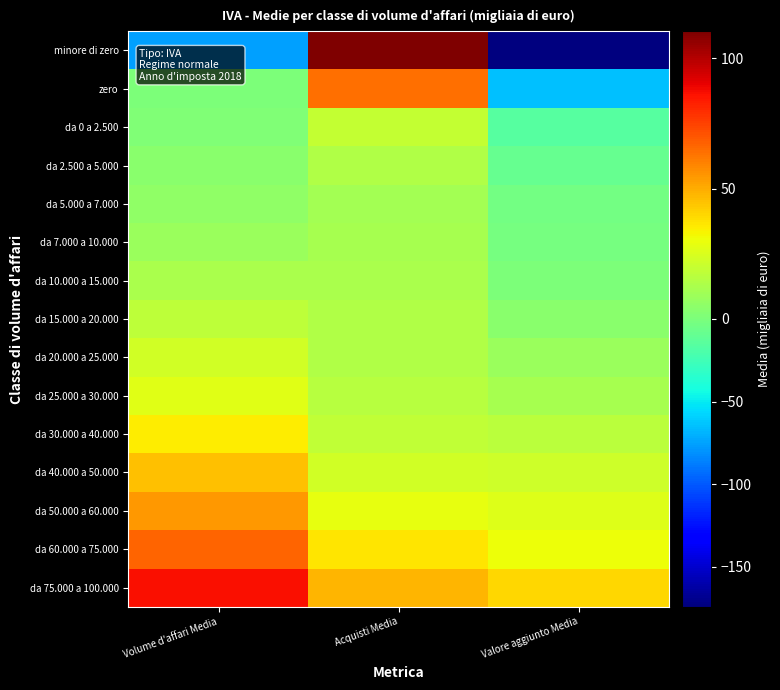

List the series in order of their peak value, lowest first.

da 5.000 a 7.000, da 7.000 a 10.000, da 10.000 a 15.000, da 2.500 a 5.000, da 15.000 a 20.000, da 0 a 2.500, da 20.000 a 25.000, da 25.000 a 30.000, da 30.000 a 40.000, da 40.000 a 50.000, da 50.000 a 60.000, zero, da 60.000 a 75.000, da 75.000 a 100.000, minore di zero